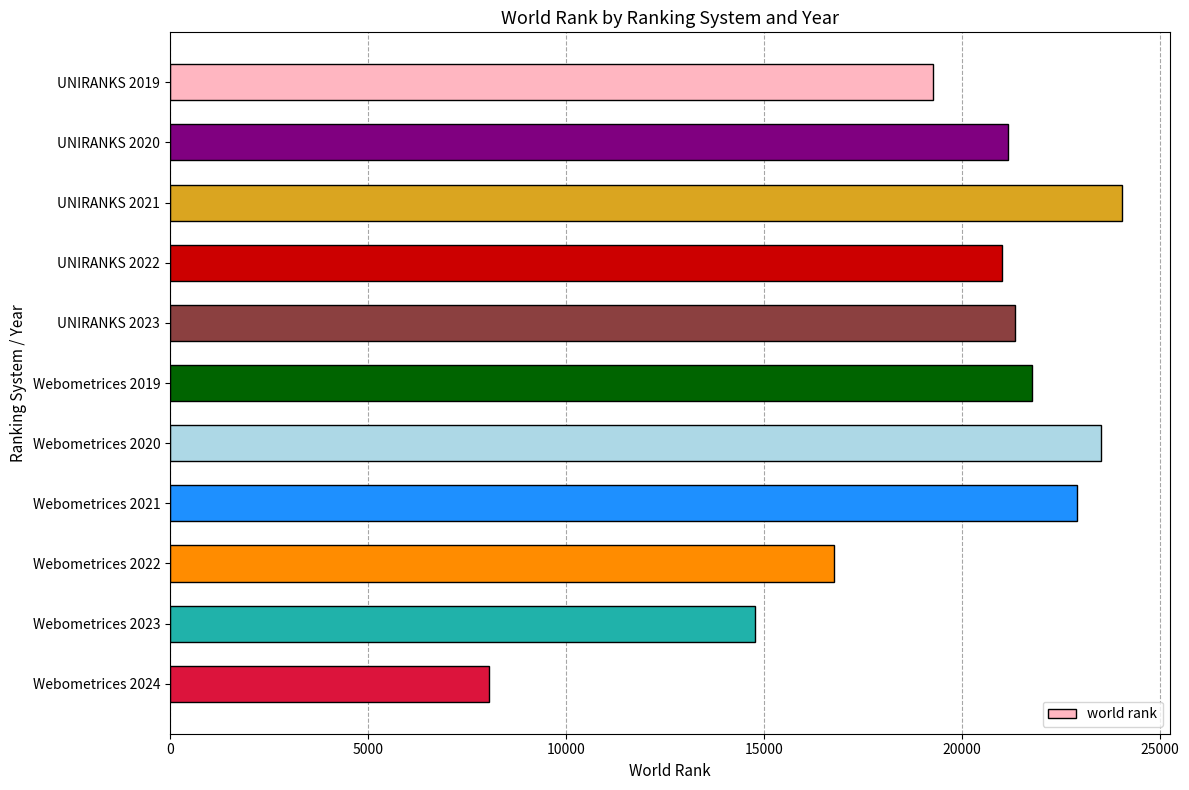

What is the change in value from Webometrices 2019 to Webometrices 2024?

-13707